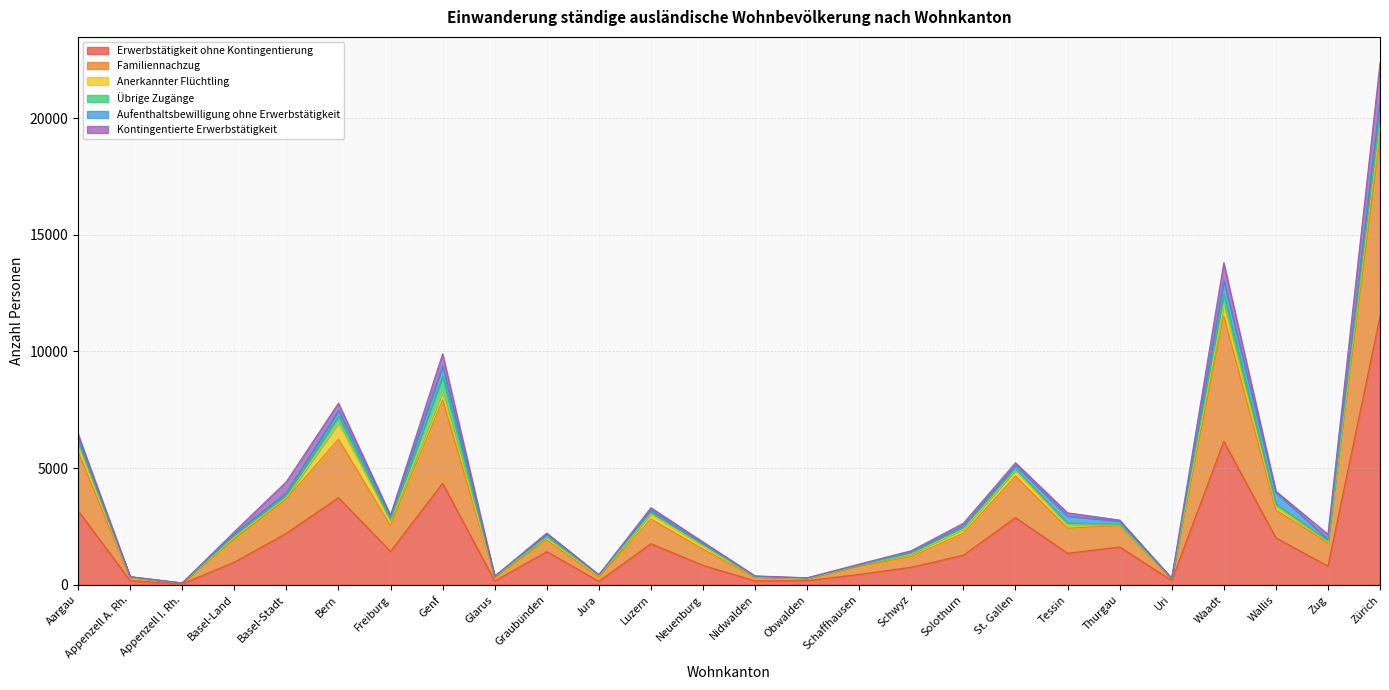

Which category has the lowest value in the Anerkannter Flüchtling series?

Appenzell I. Rh.